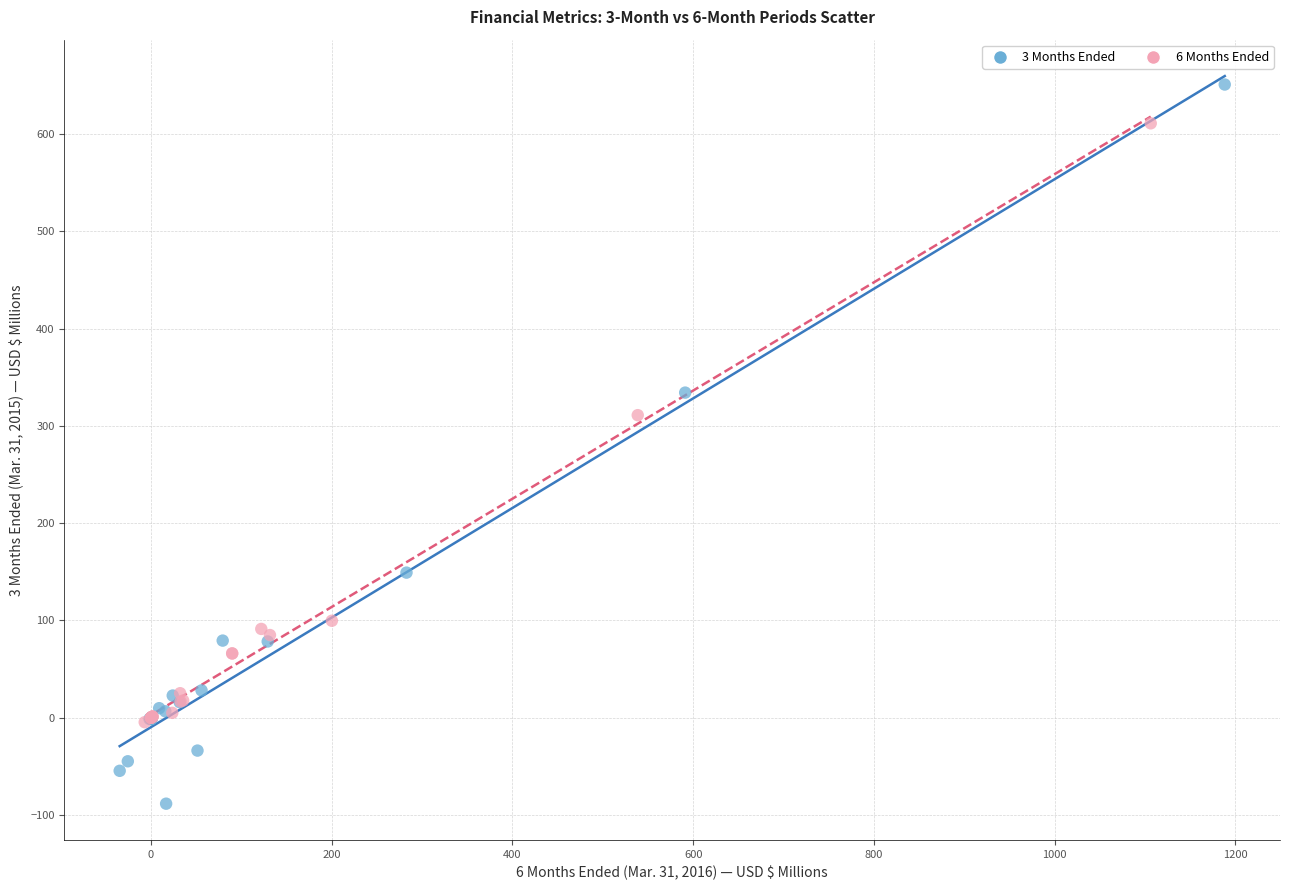

Which series reaches the maximum Y coordinate?

3 Months Ended